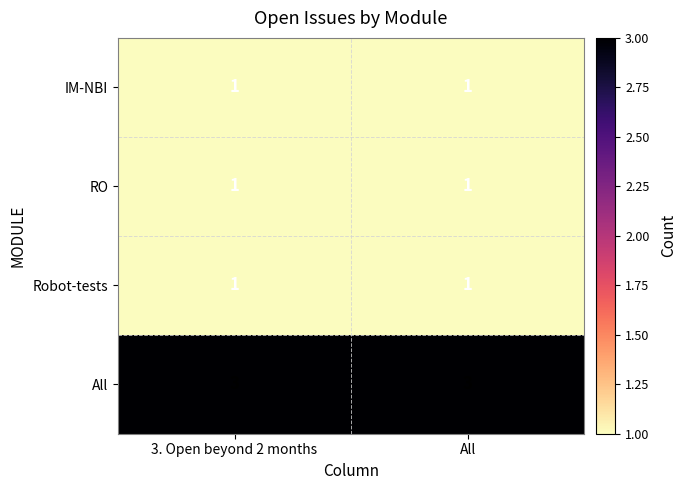

How many series are shown in this chart?

4